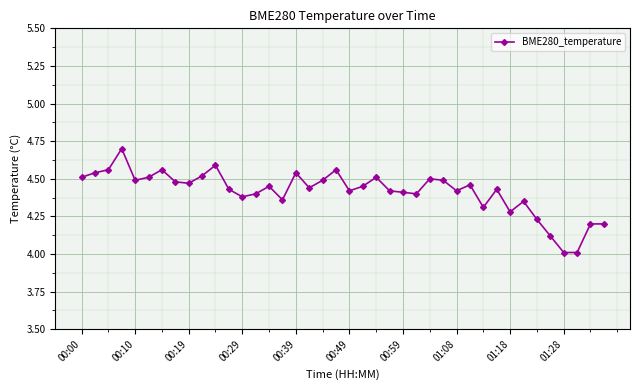

How many lines are shown in the chart?

1